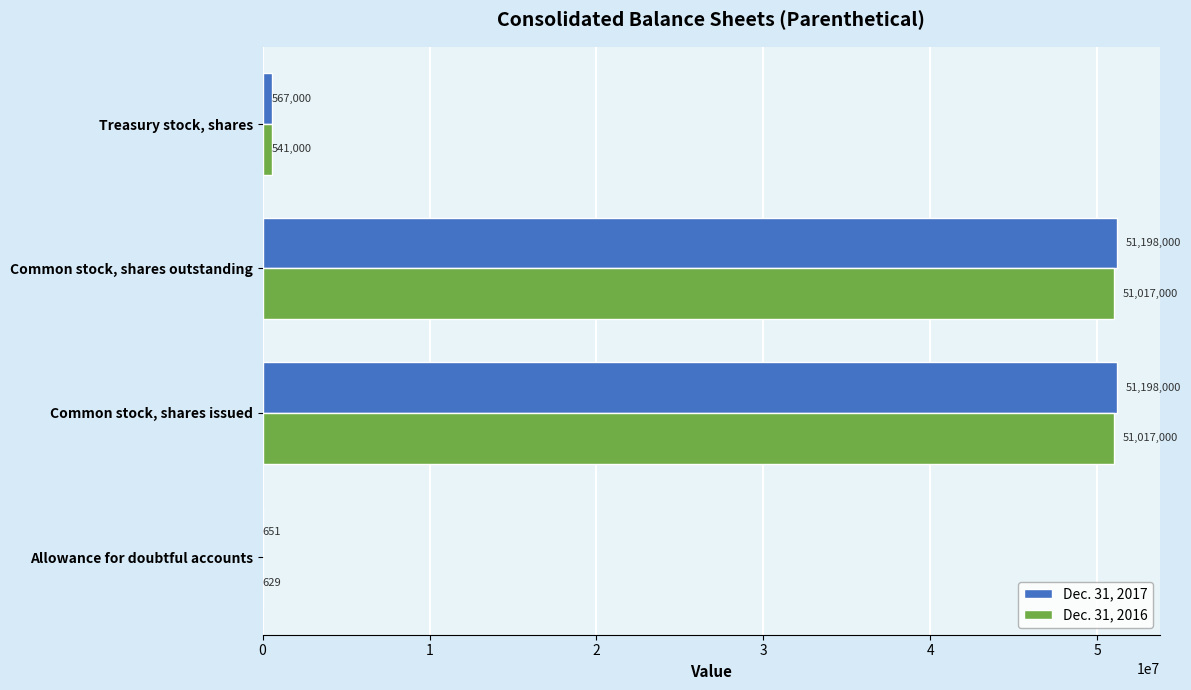

Which series has the largest total across all categories?

Dec. 31, 2017